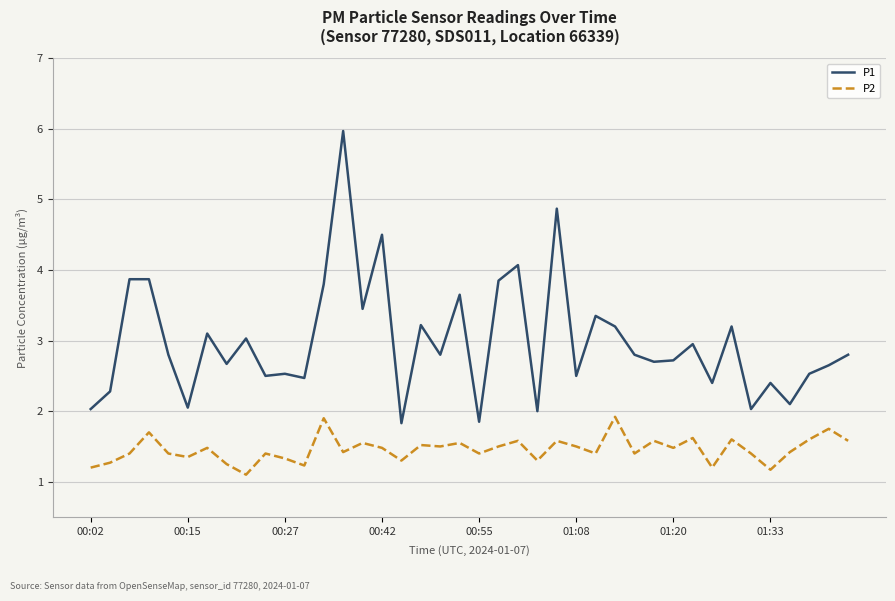

Rank the series by their maximum value, from highest to lowest.

P1, P2